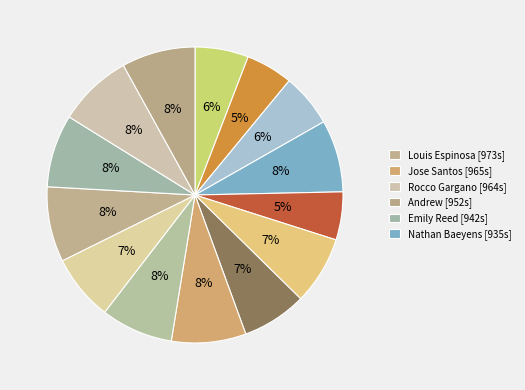

How many slices are in this pie chart?

14